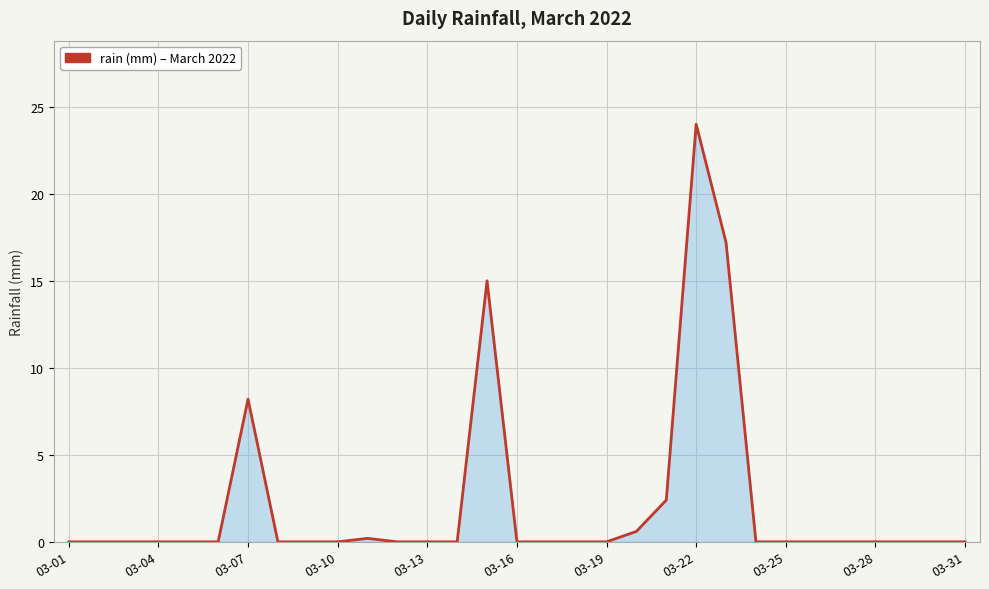

What is the difference between the maximum and minimum values?

24.0